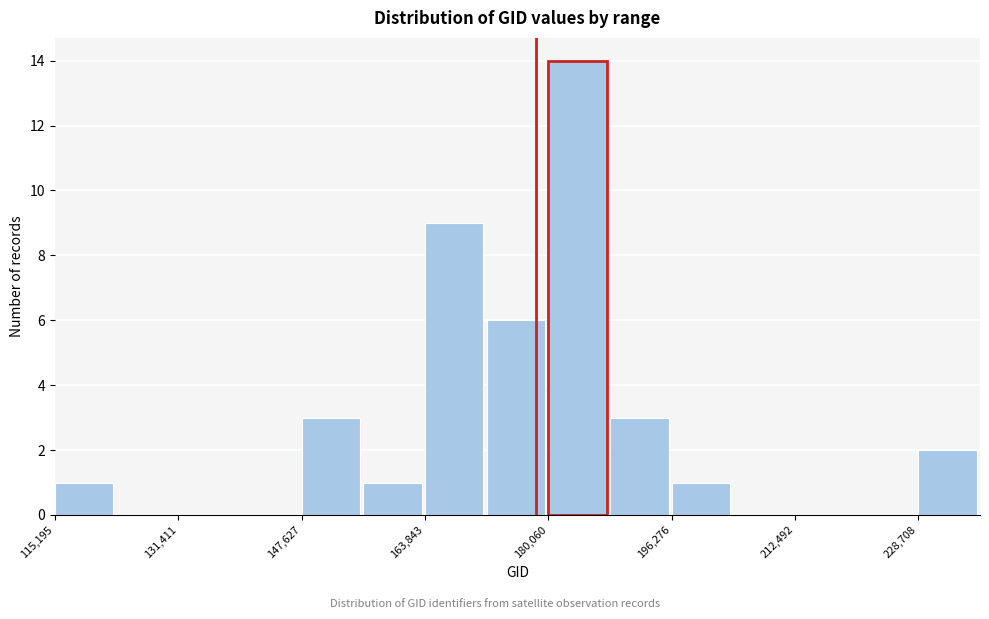

Reading left to right, transcribe this chart: for each bar, give the range it covers on the x-axis and its height. Neither the bar edges nor the heights are printed on the chart, so give them approximately, as read against the axes.

116000 to 124000: 1
124000 to 132000: 0
132000 to 140000: 0
140000 to 148000: 0
148000 to 156000: 3
156000 to 164000: 1
164000 to 172000: 9
172000 to 180000: 6
180000 to 188000: 14
188000 to 196000: 3
196000 to 204000: 1
204000 to 212000: 0
212000 to 220000: 0
220000 to 228000: 0
228000 to 236000: 2